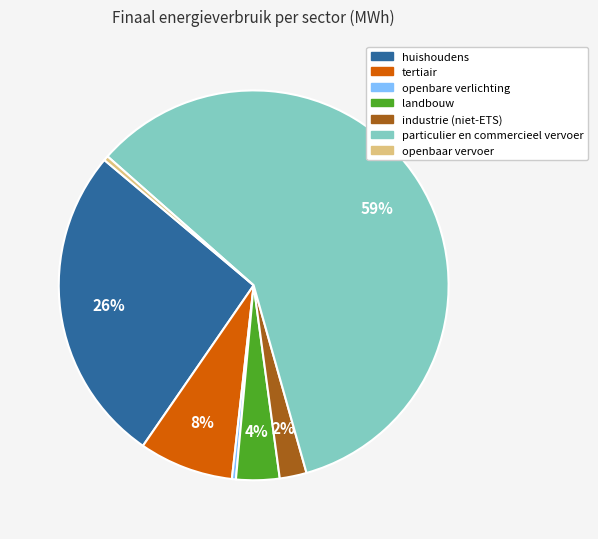

Is there a majority slice in this chart?

Yes